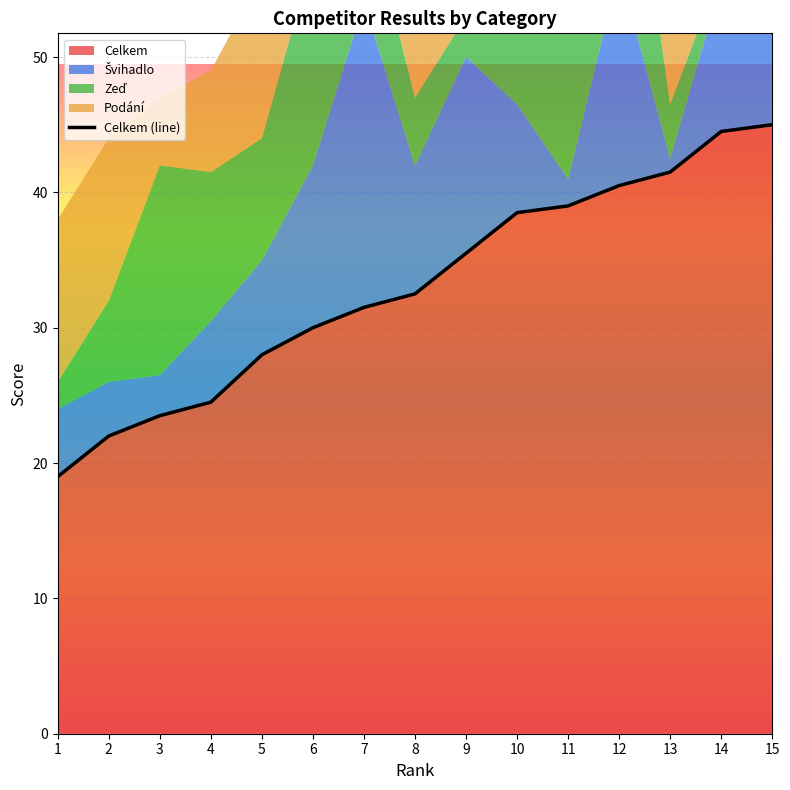

The chart shows a value of 32.5 at 3. True or false?

False